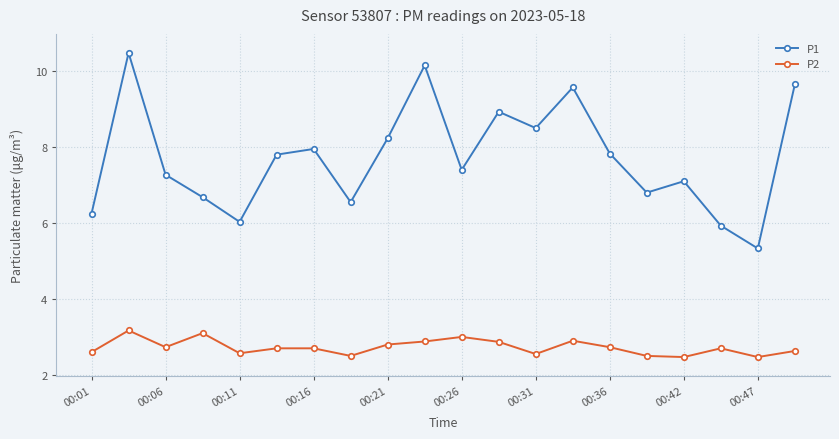

Does the chart have visible grid lines?

Yes